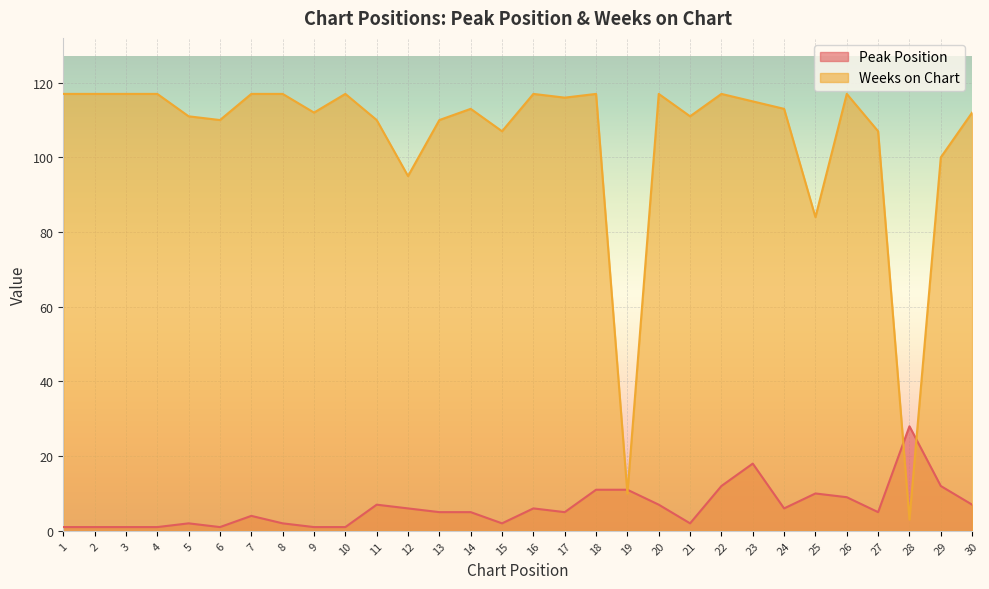

Is it true that Peak Position equals 3 at 29?

False